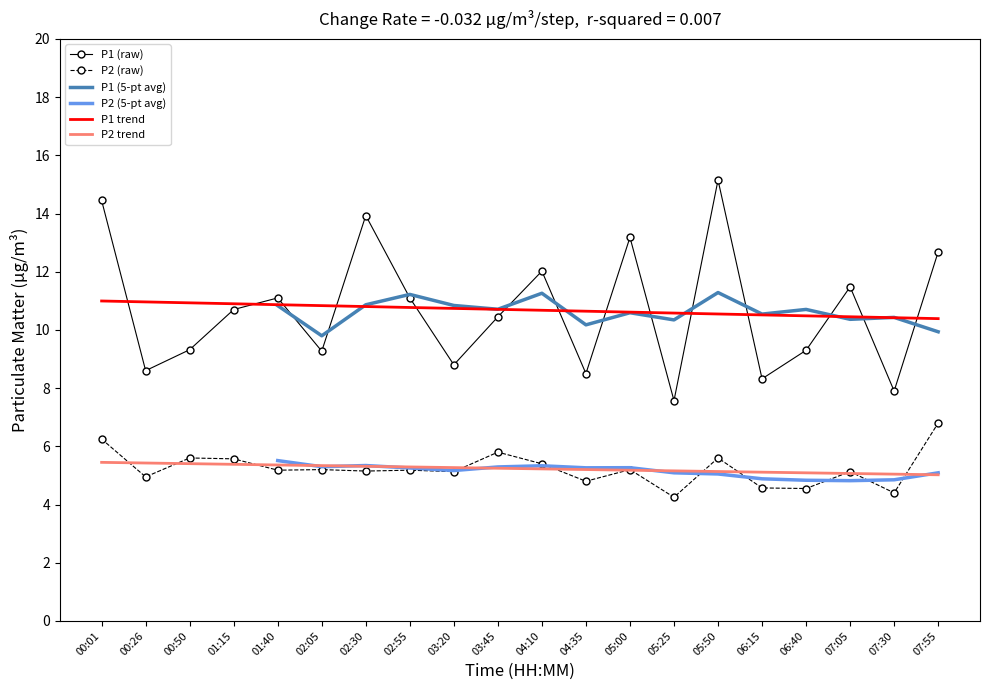

What is the highest value of the P1 (raw) series?

15.2